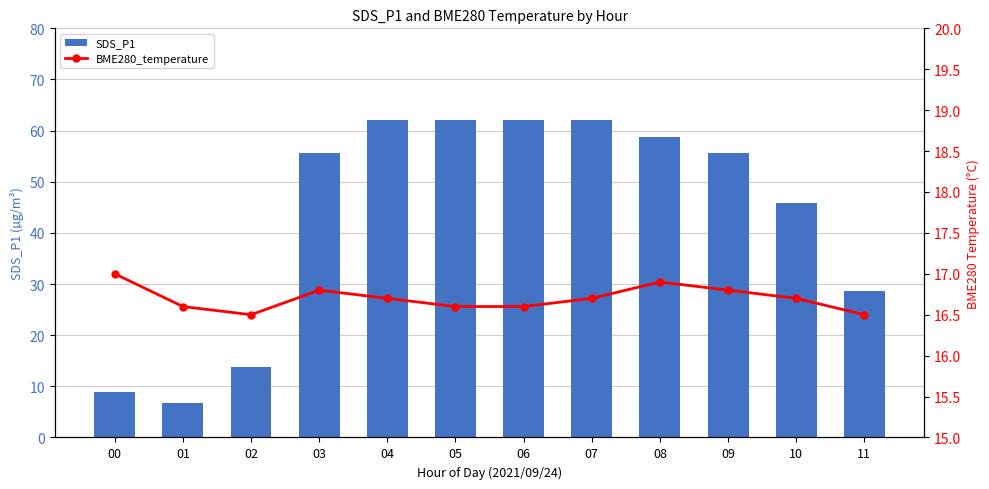

Where is BME280_temperature nearest to the value 16?

02